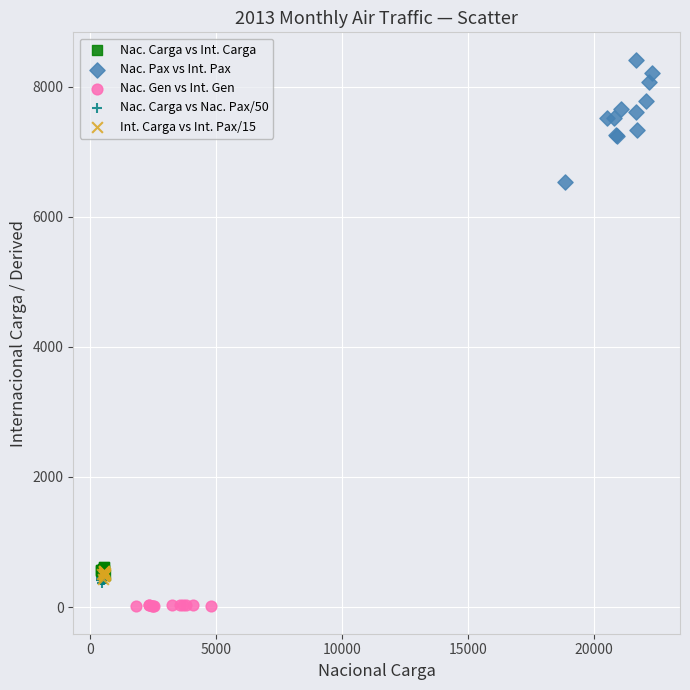

Which series contains the highest Y value?

Nac. Pax vs Int. Pax